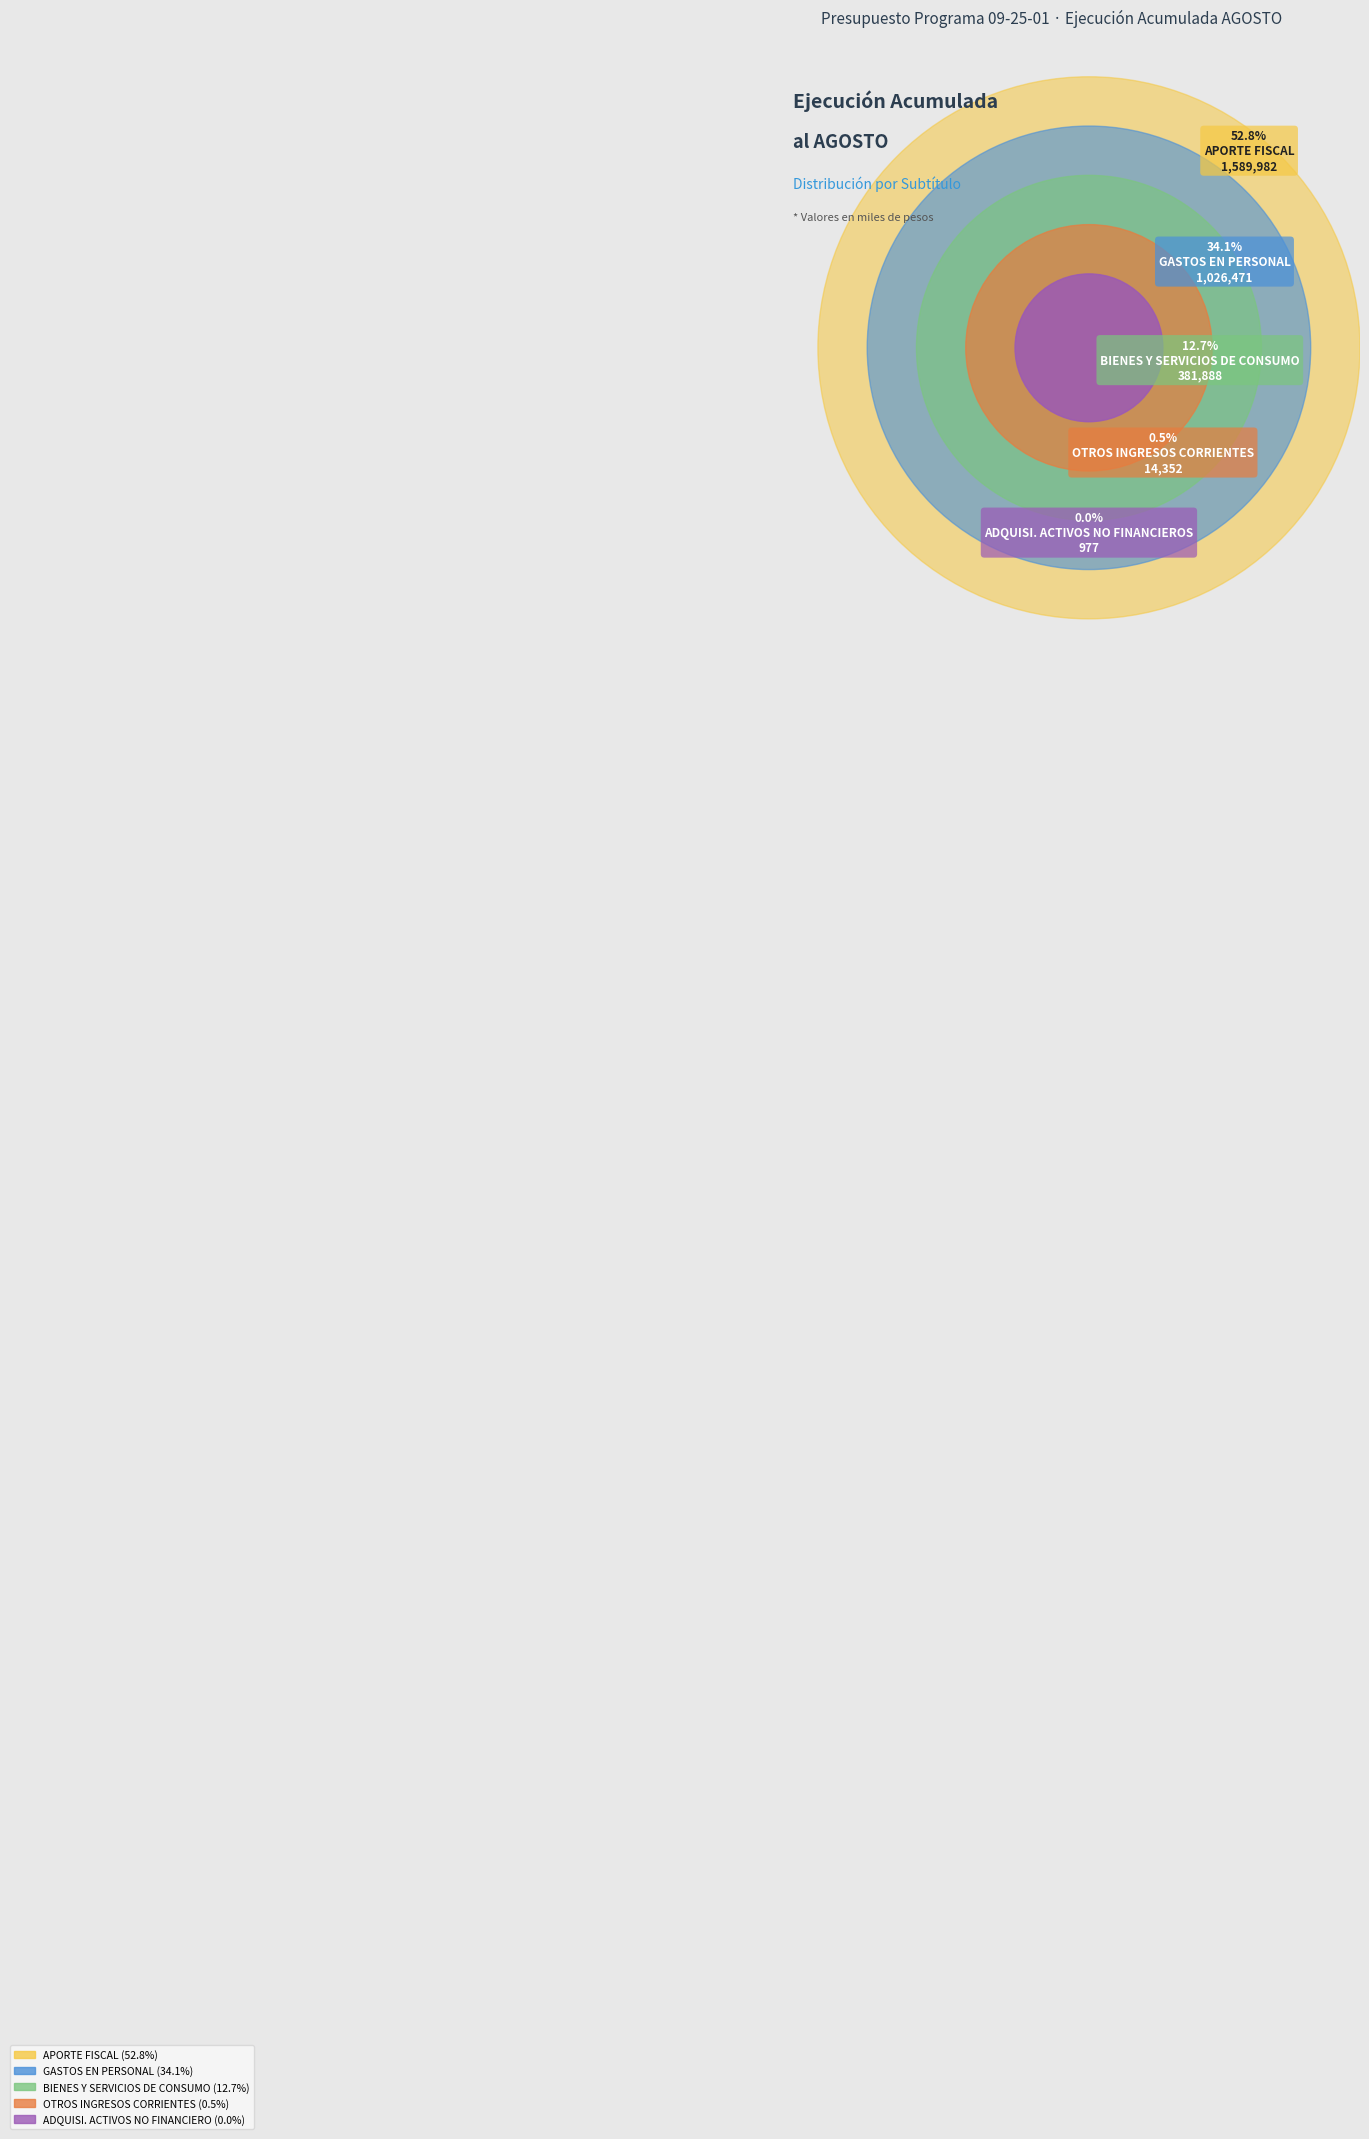

Is it true that GASTOS EN PERSONAL is 34% of the pie?

True